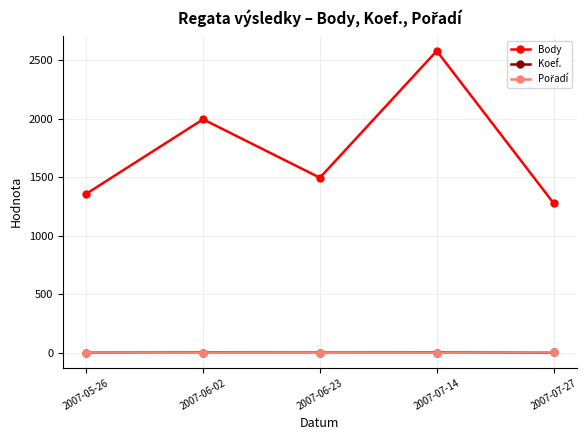

At which category is the sum across all series the highest?

2007-07-14